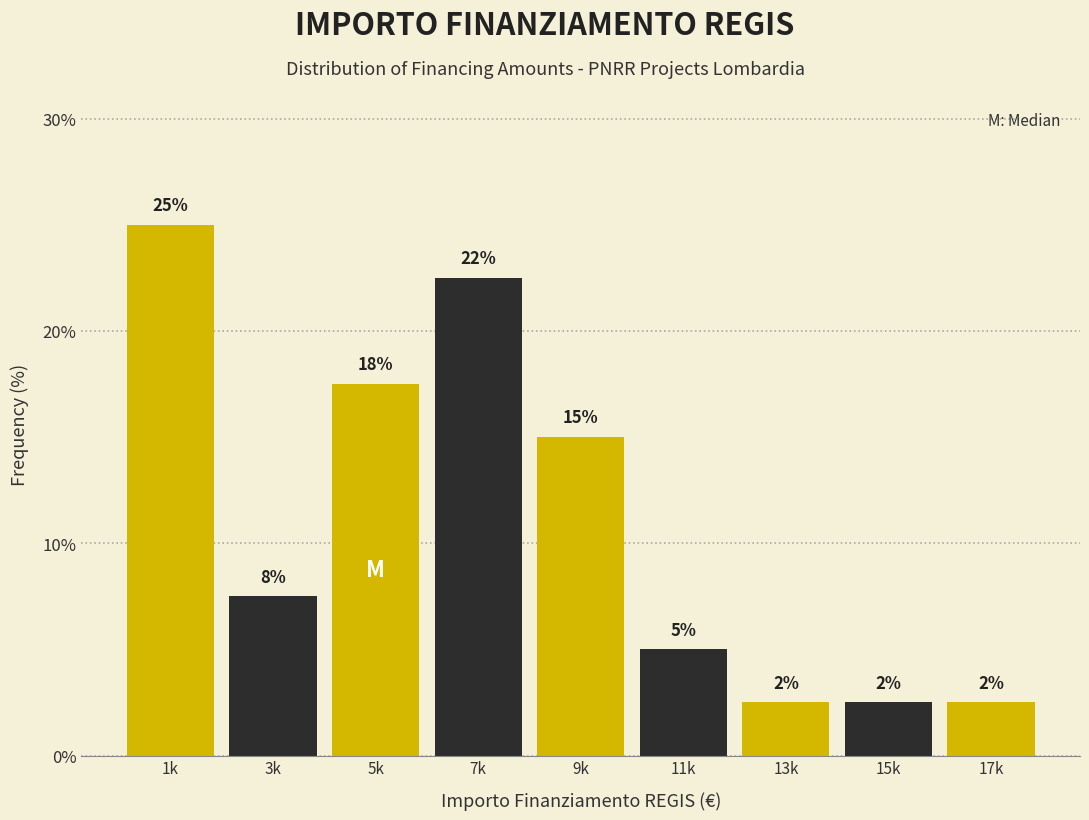

Are the bars horizontal?

No